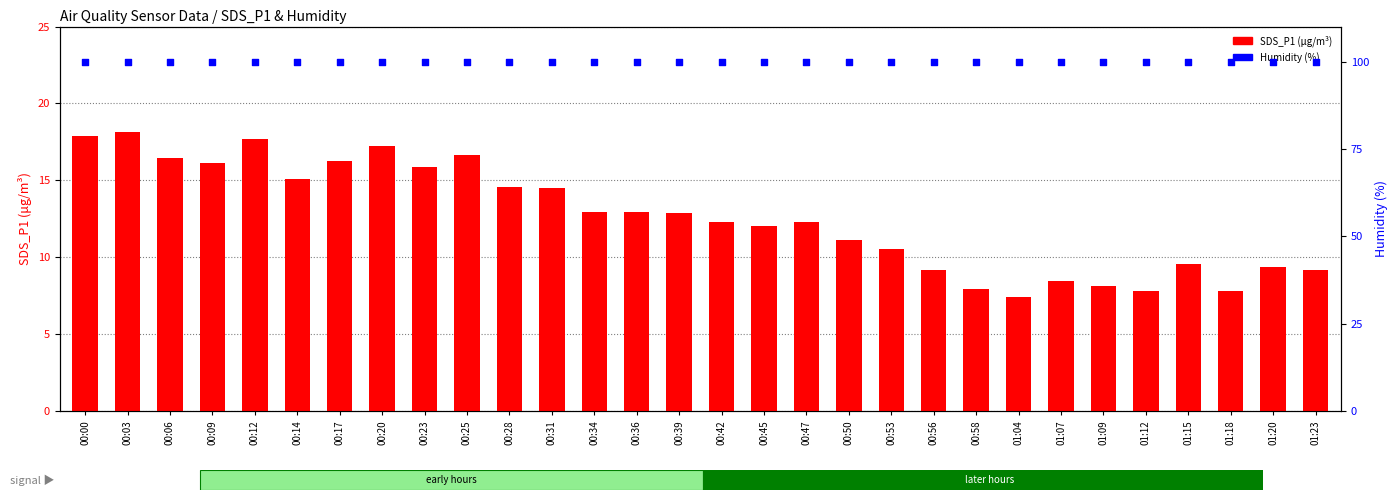

Is the value of Humidity (%) at 00:25 greater than the value of SDS_P1 at 00:45?

Yes